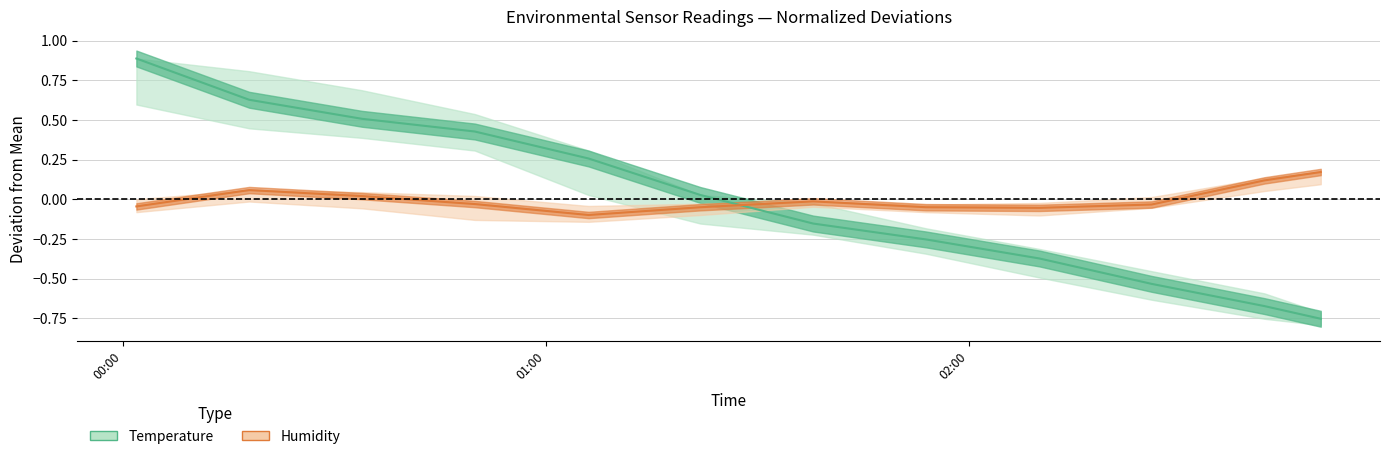

What is the minimum value shown in the chart?

-0.8